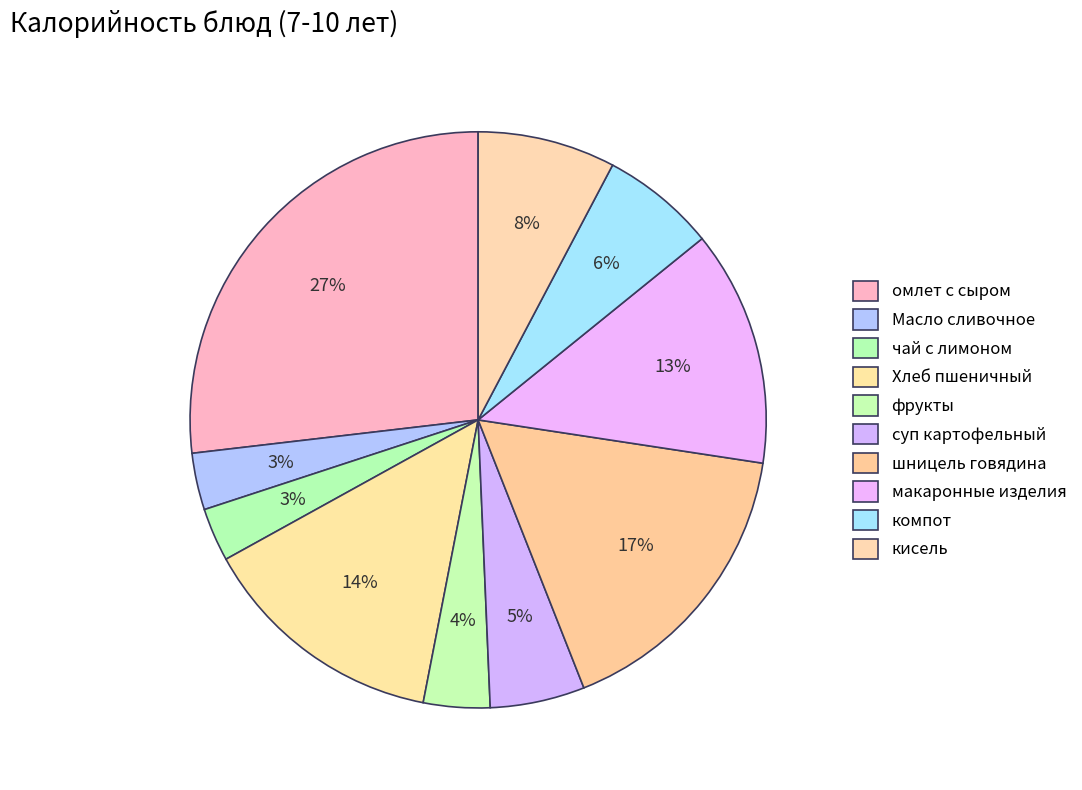

What percentage is the фрукты slice, to the nearest percent?

4%